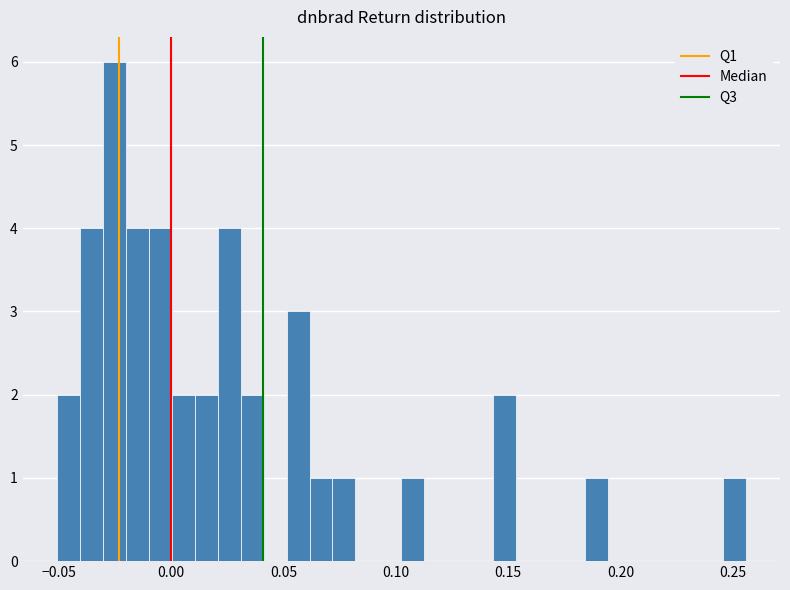

Read against the x-axis, roughly where is the centre of the tallest bar?

-0.025